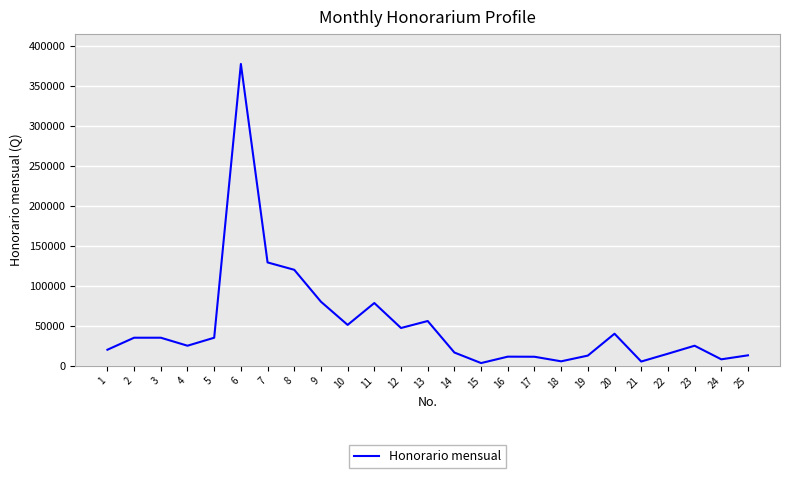

At which label does the data first exceed 25000?

2